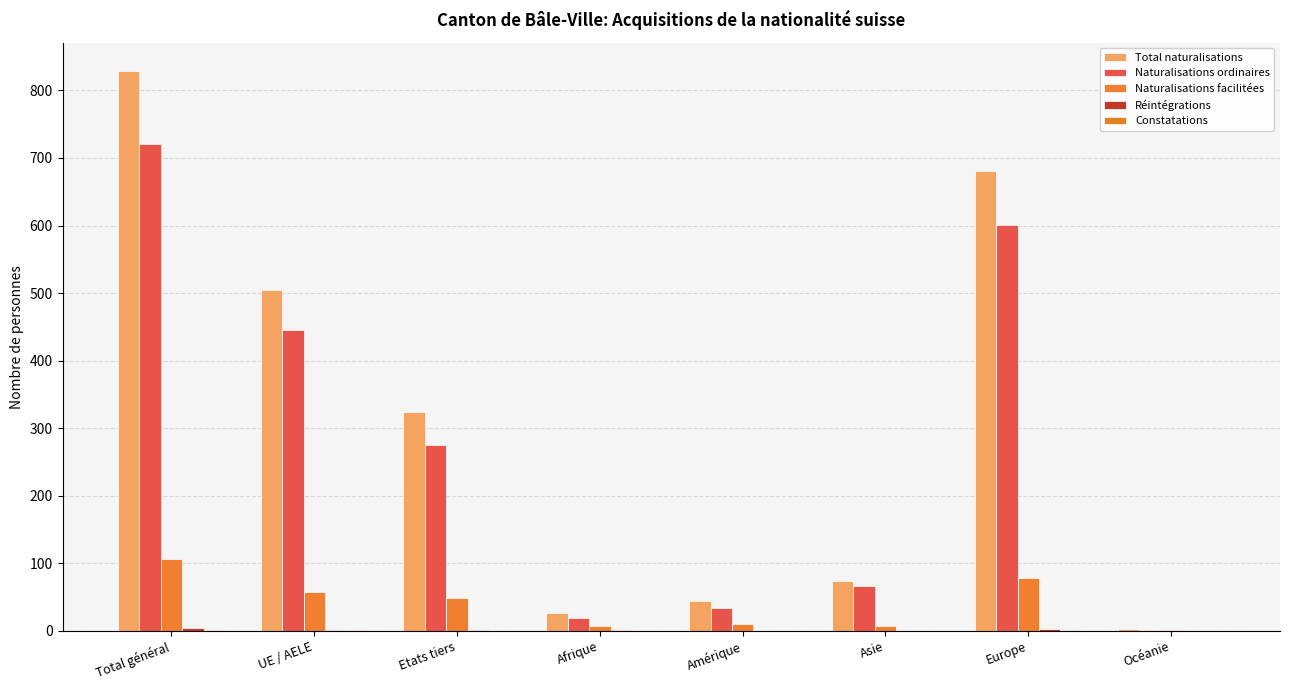

What is the difference between the highest and lowest values at Europe?

679